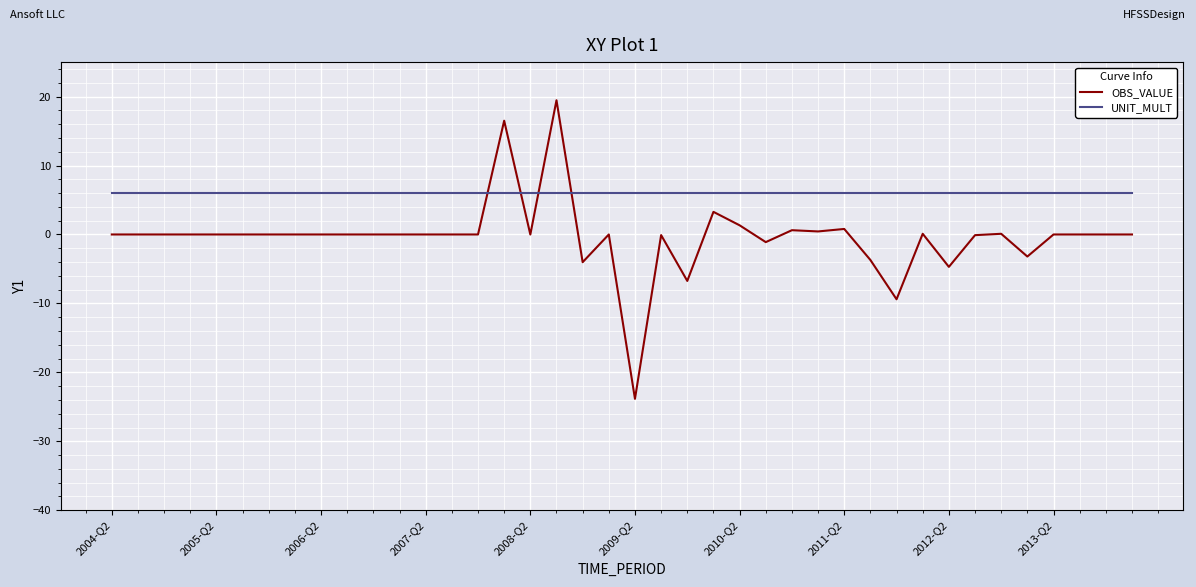

What is the sum of all OBS_VALUE values?

-14.3